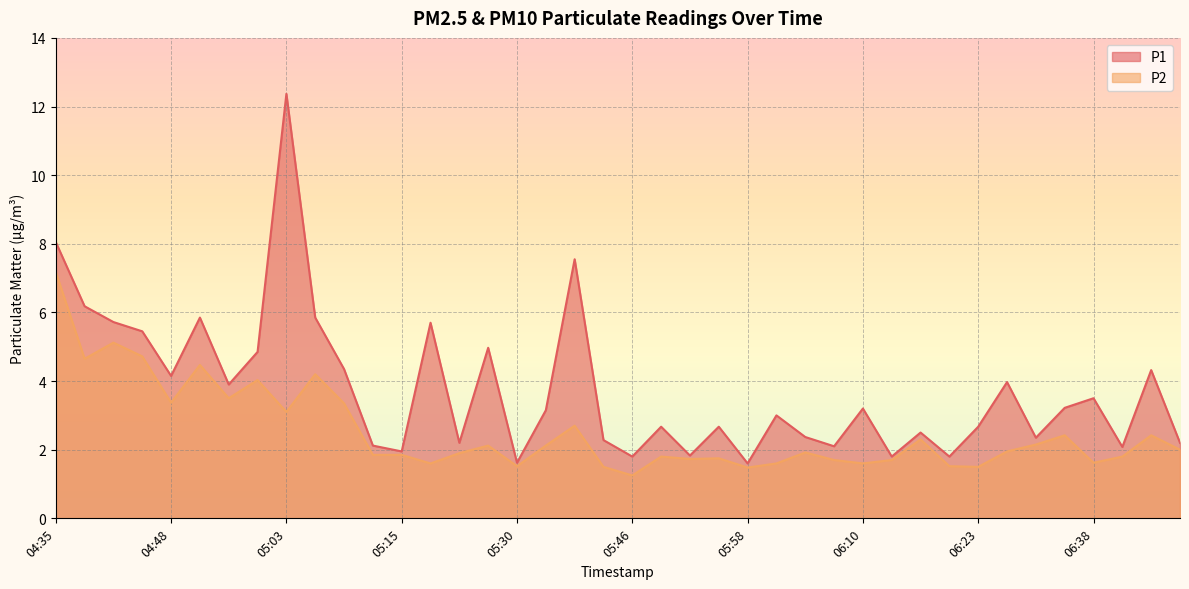

Which category has the lowest value in the P2 series?

05:46